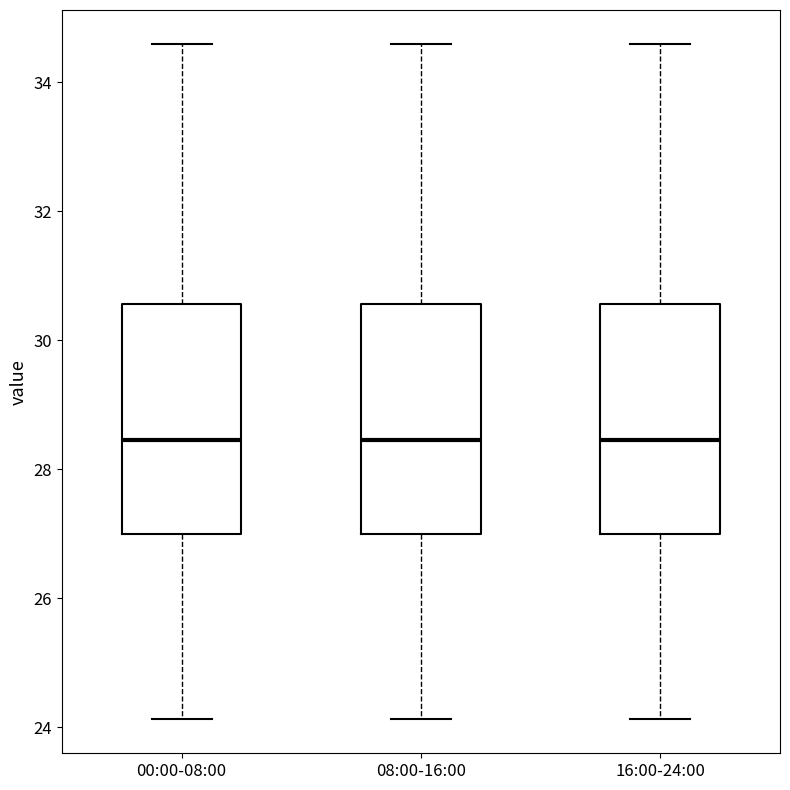

Reading left to right, read every box against the y-axis: the position of its median line, the range the box covers, and the ends of its whiskers. The values are not printed on the chart, so give them approximately, as read against the axis.

00:00-08:00: median 28.4, box 27.0 to 30.6, whiskers 24.2 to 34.6
08:00-16:00: median 28.4, box 27.0 to 30.6, whiskers 24.2 to 34.6
16:00-24:00: median 28.4, box 27.0 to 30.6, whiskers 24.2 to 34.6